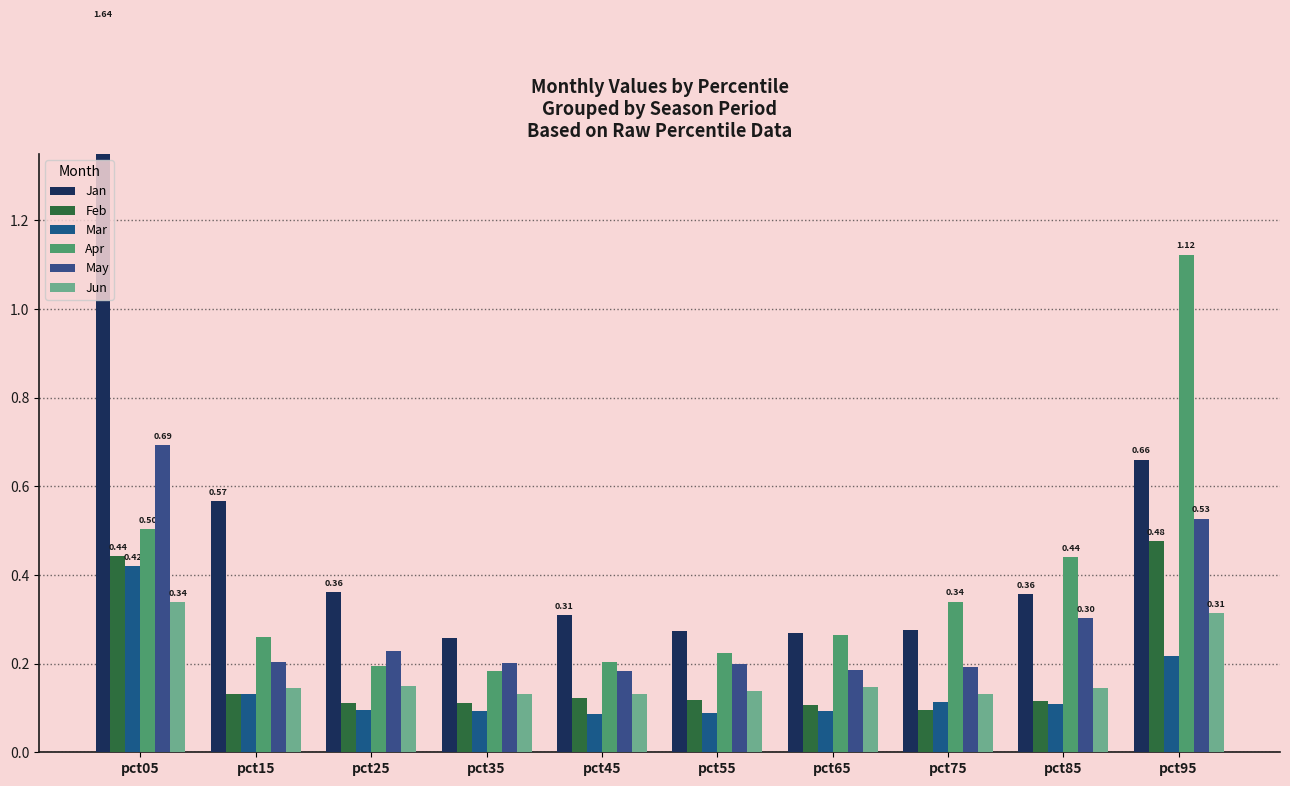

Are the bars horizontal?

No